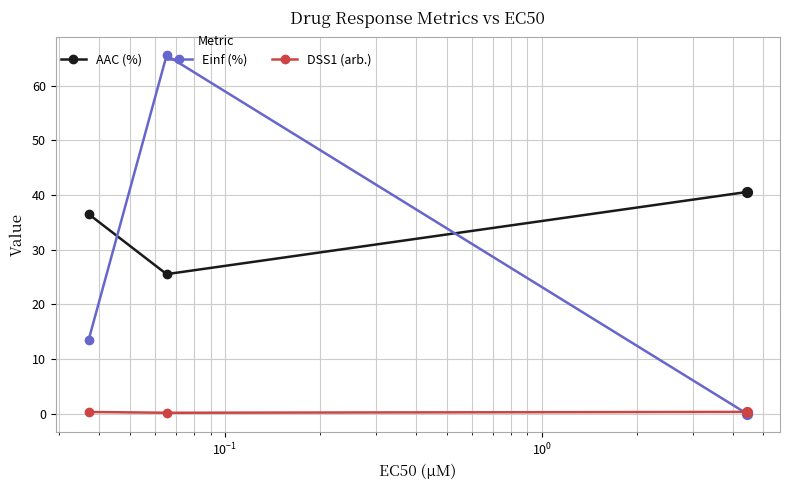

List the series in order of their peak value, lowest first.

DSS1 (arb.), AAC (%), Einf (%)